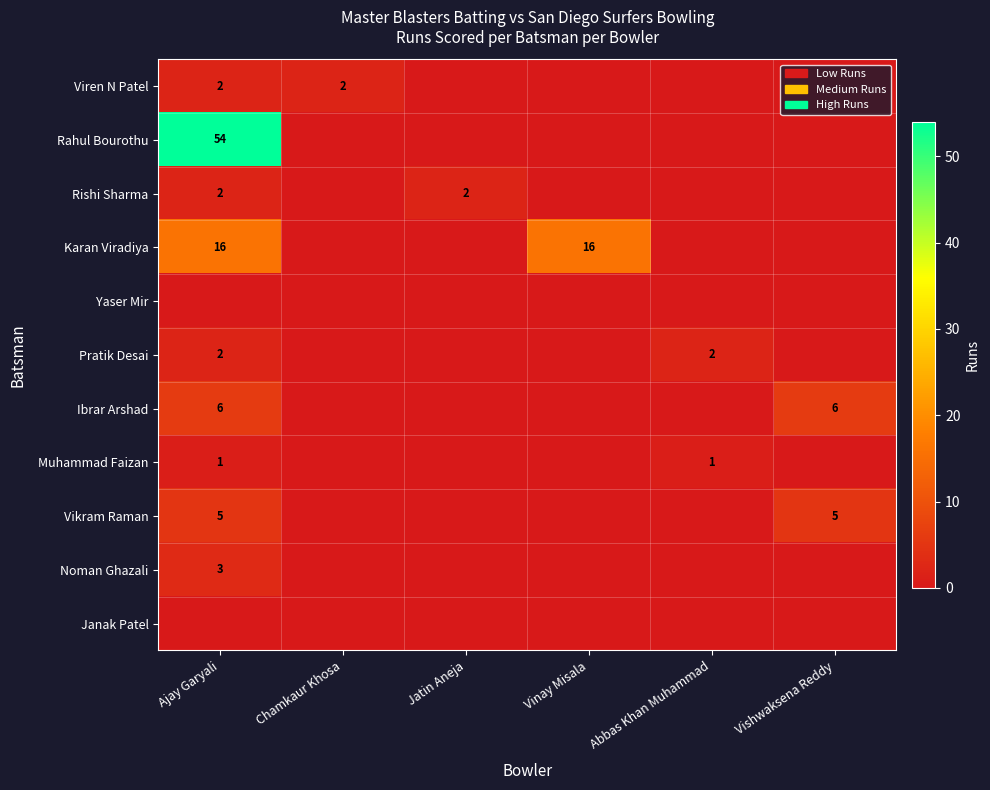

The value of Rishi Sharma at Ajay Garyali is 1. True or false?

False